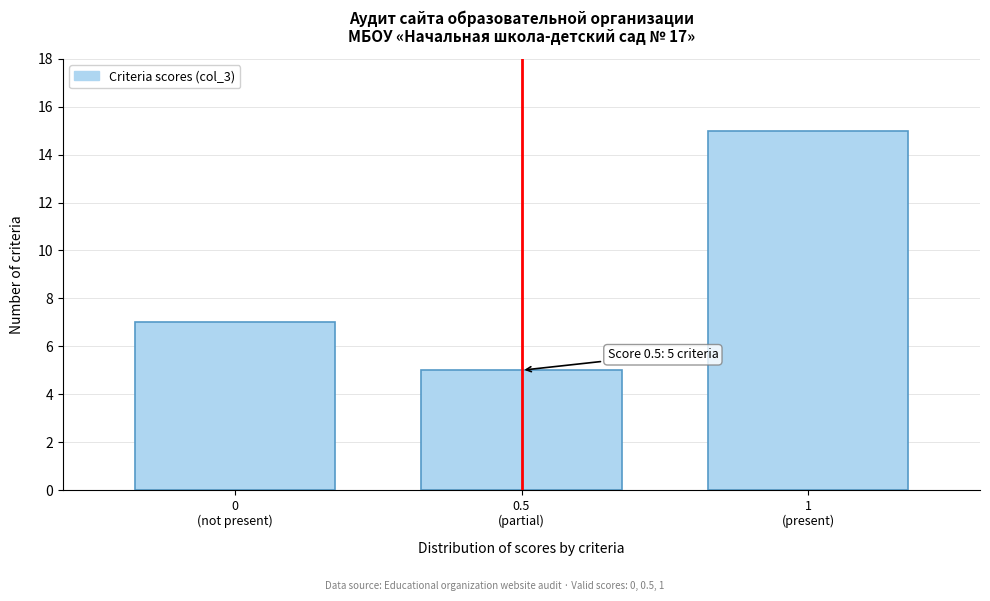

Reading left to right, transcribe all the data shown in this chart.

7	5	15